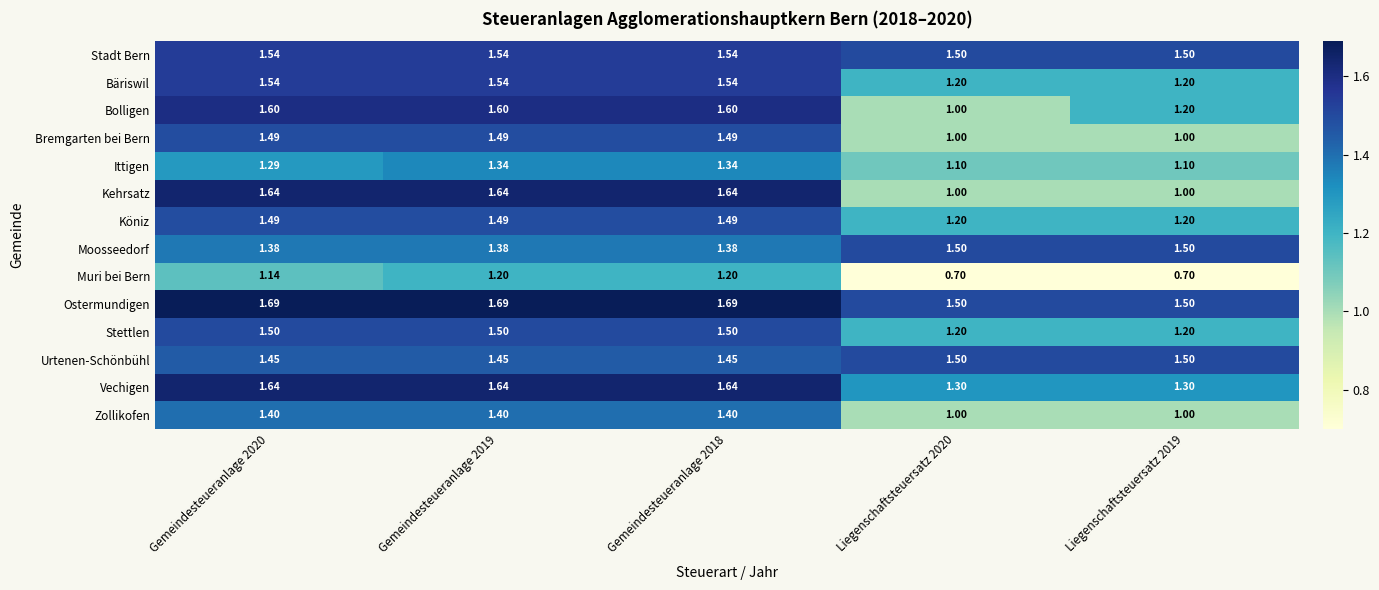

Which series changed the most between Gemeindesteueranlage 2020 and Liegenschaftsteuersatz 2019?

Kehrsatz